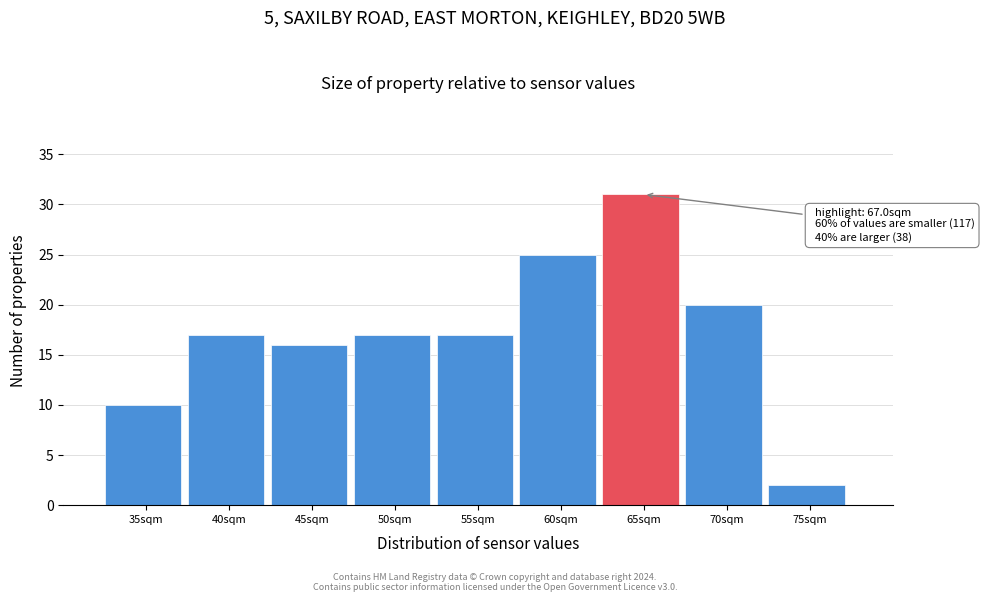

Reading left to right, what are all the values shown in this chart?

35sqm=10	40sqm=17	45sqm=16	50sqm=17	55sqm=17	60sqm=25	65sqm=31	70sqm=20	75sqm=2